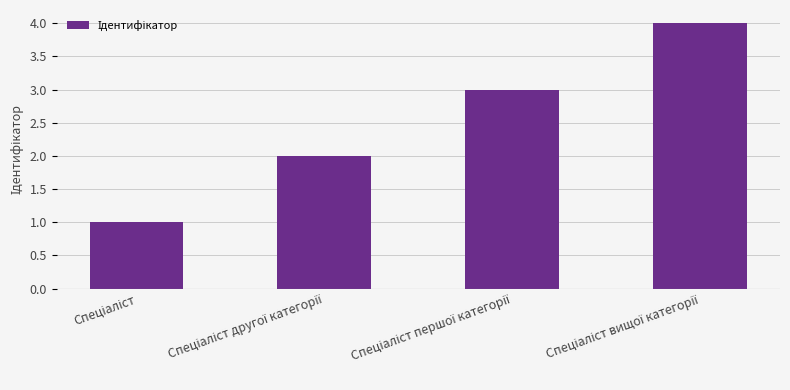

What is the sum of all values?

10